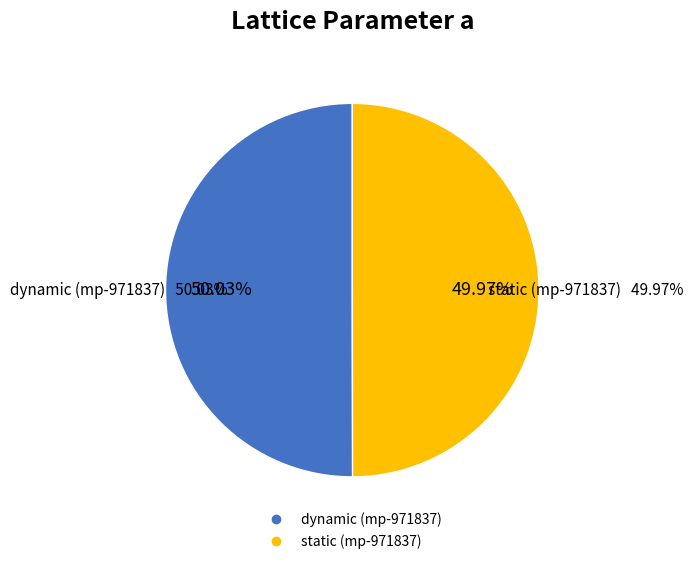

True or false: dynamic (mp-971837) accounts for 50% of the total.

True